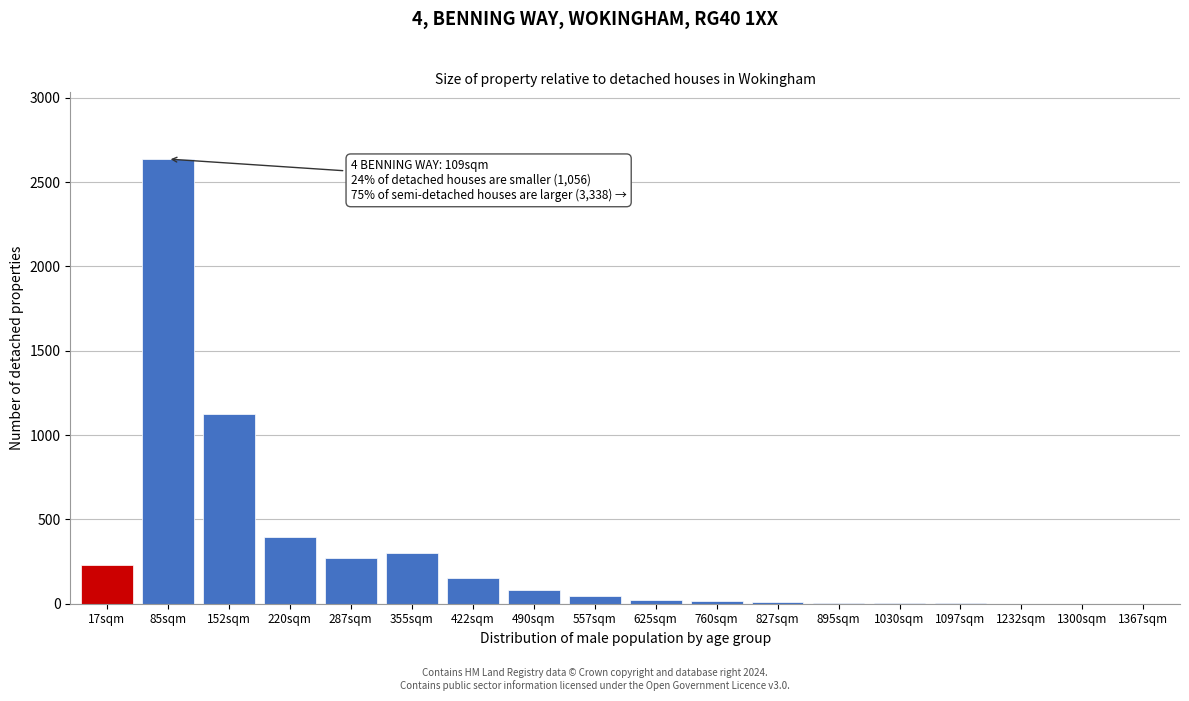

What is the greatest value displayed?

2637